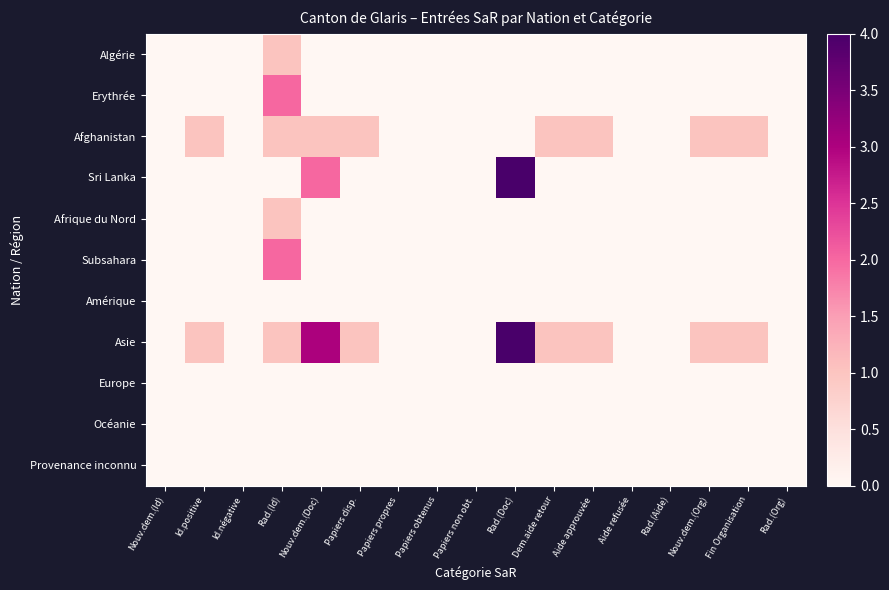

Rank the series by their maximum value, from lowest to highest.

Amérique, Europe, Océanie, Provenance inconnu, Algérie, Afghanistan, Afrique du Nord, Erythrée, Subsahara, Sri Lanka, Asie